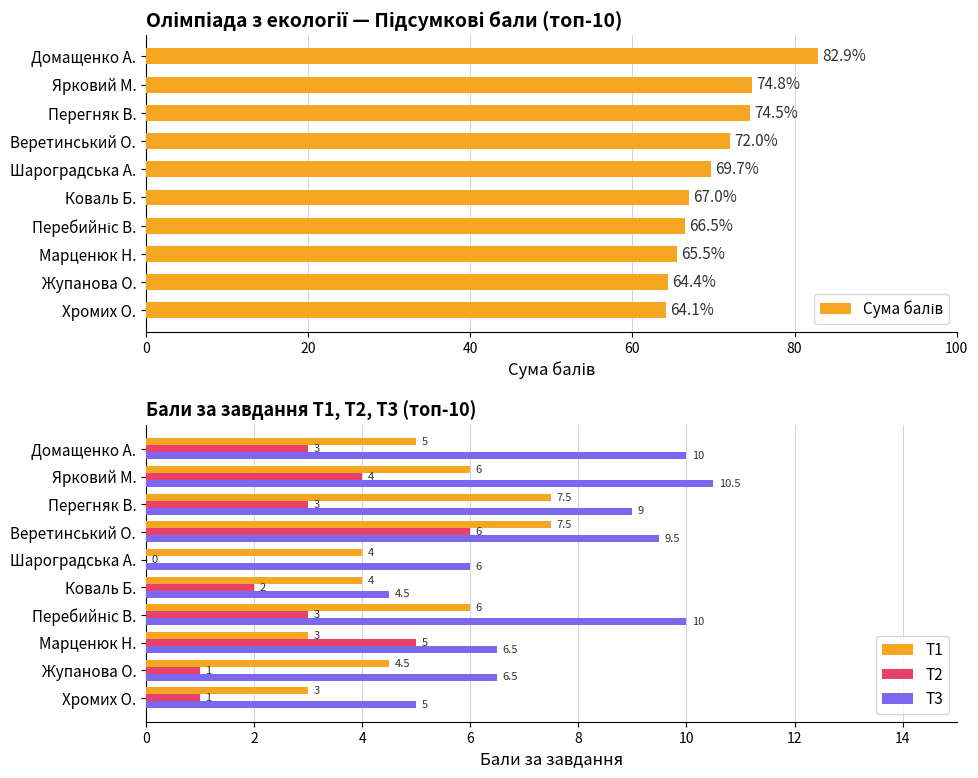

At how many categories does at least one series exceed 48?

10